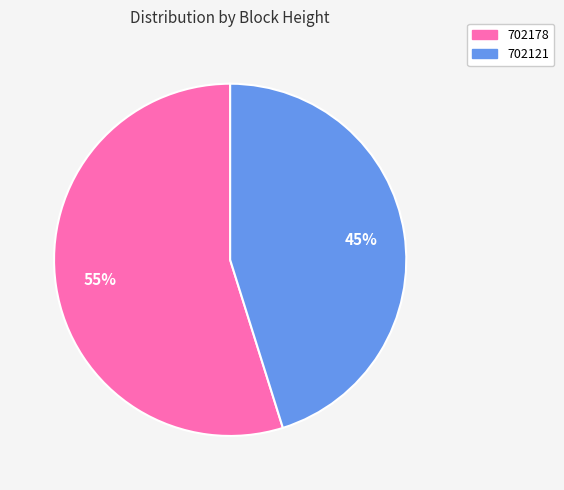

How many segments does this pie chart have?

2